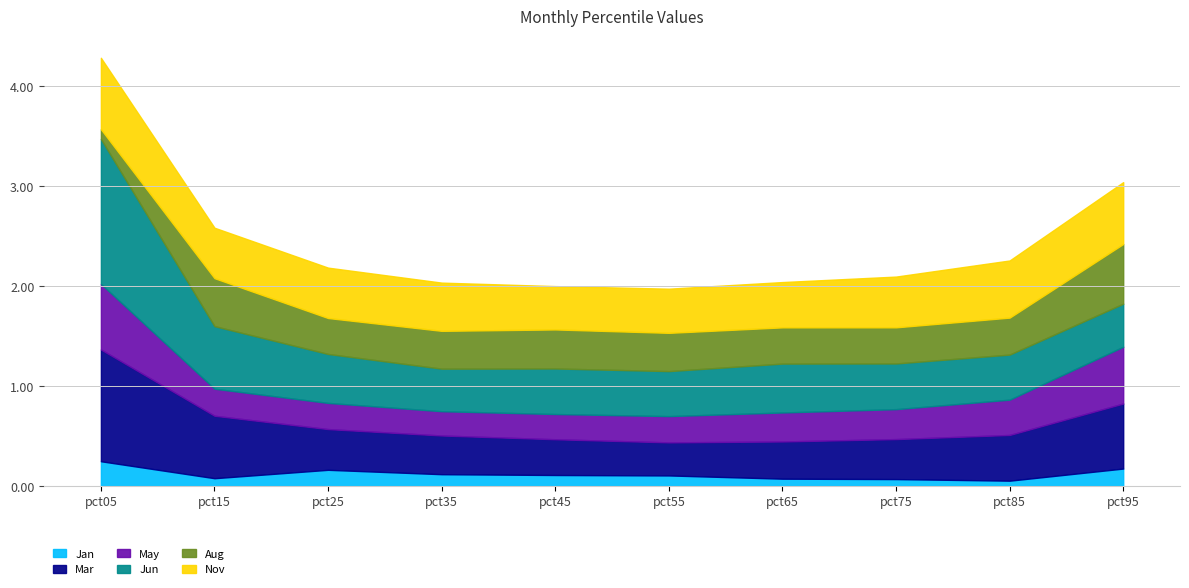

What is the maximum value shown in the chart?

1.4